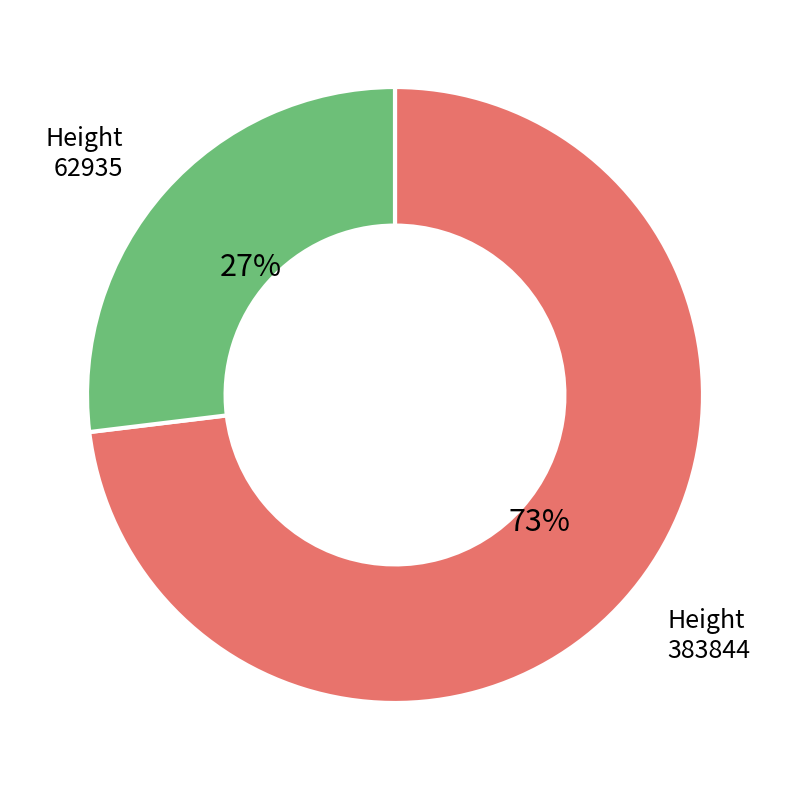

Is it true that 383844 is 66% of the pie?

False